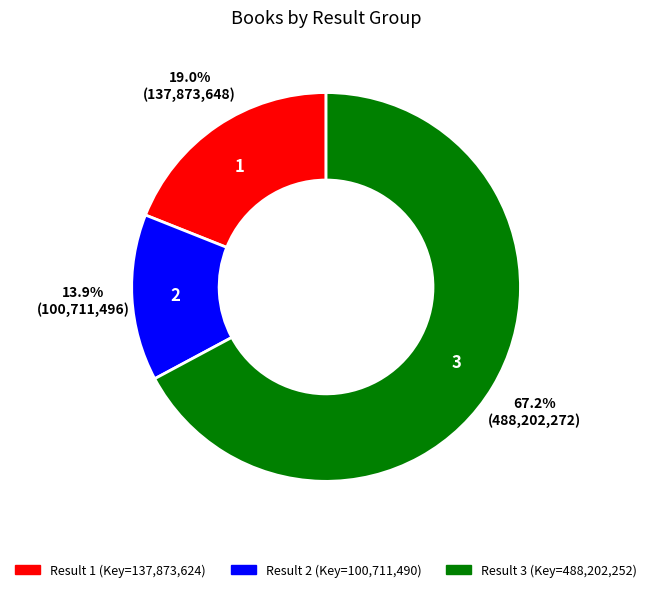

The 2 slice represents 22% of the pie. True or false?

False